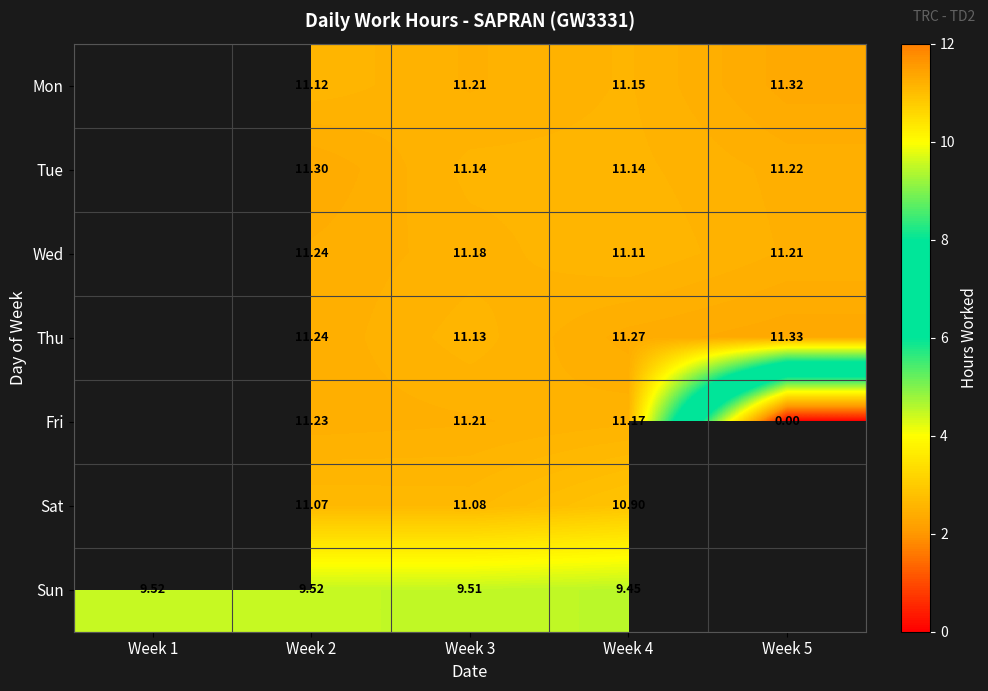

Is the value of Thu at Week 2 greater than the value of Sun at Week 2?

Yes